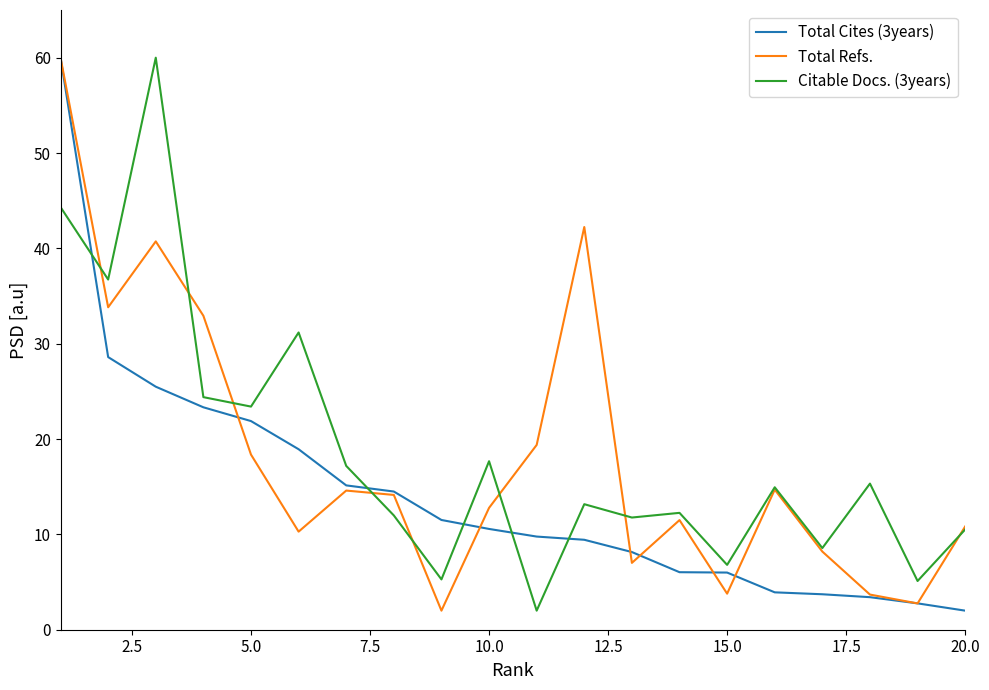

True or false: Total Cites (3years) and Citable Docs. (3years) cross at least once.

True